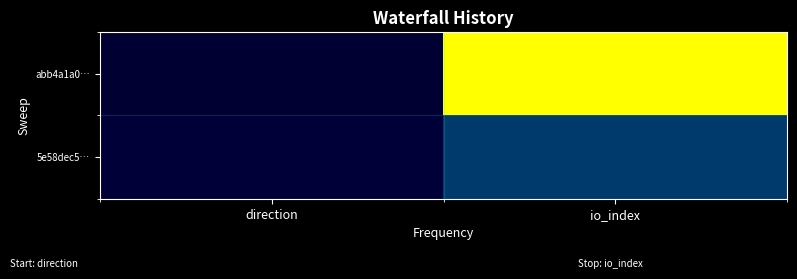

Rank the series by their average value, from highest to lowest.

abb4a1a0…, 5e58dec5…